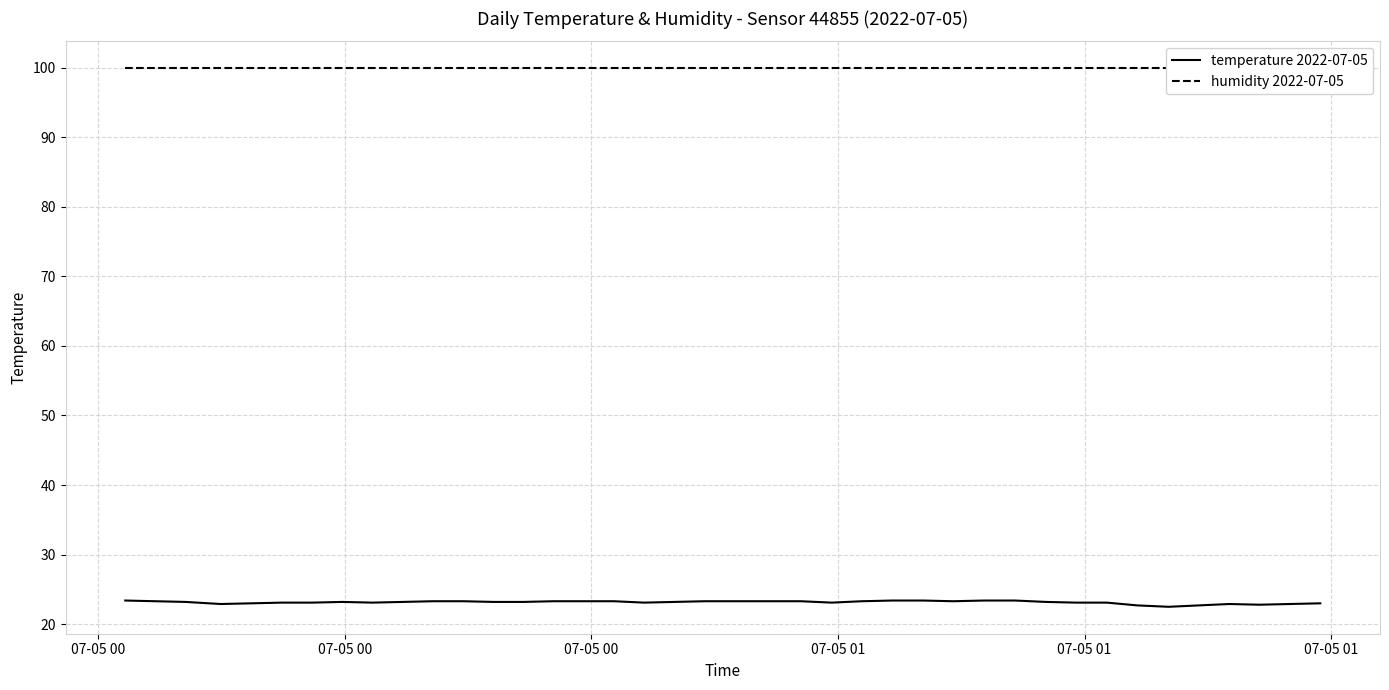

What is the minimum value shown in the chart?

22.5